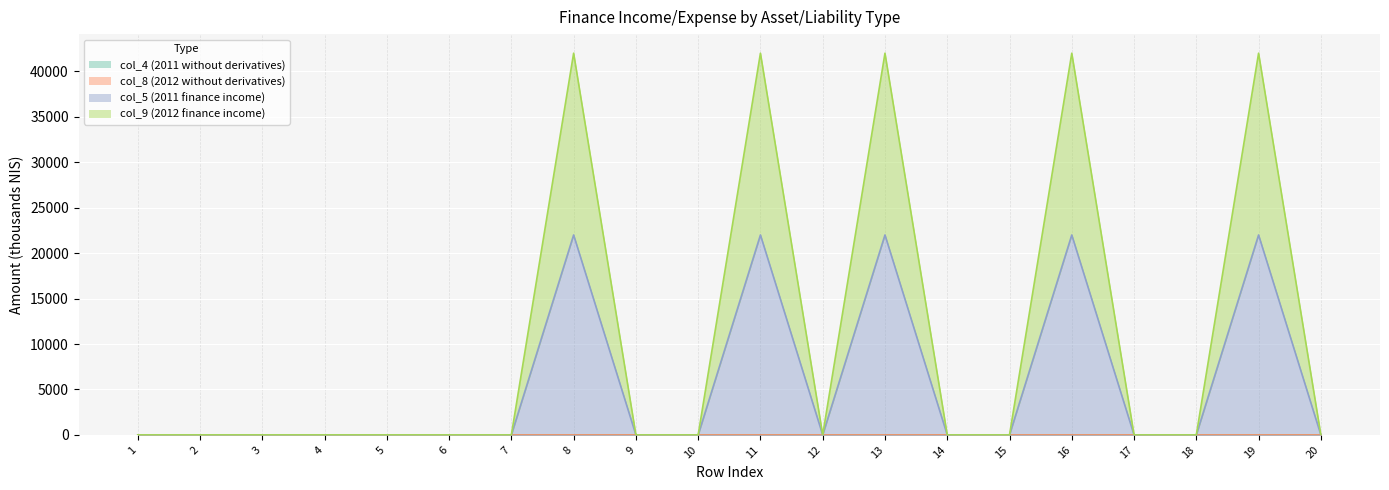

Count the col_5 (2011 finance income) values in the range 0 to 22000.

20